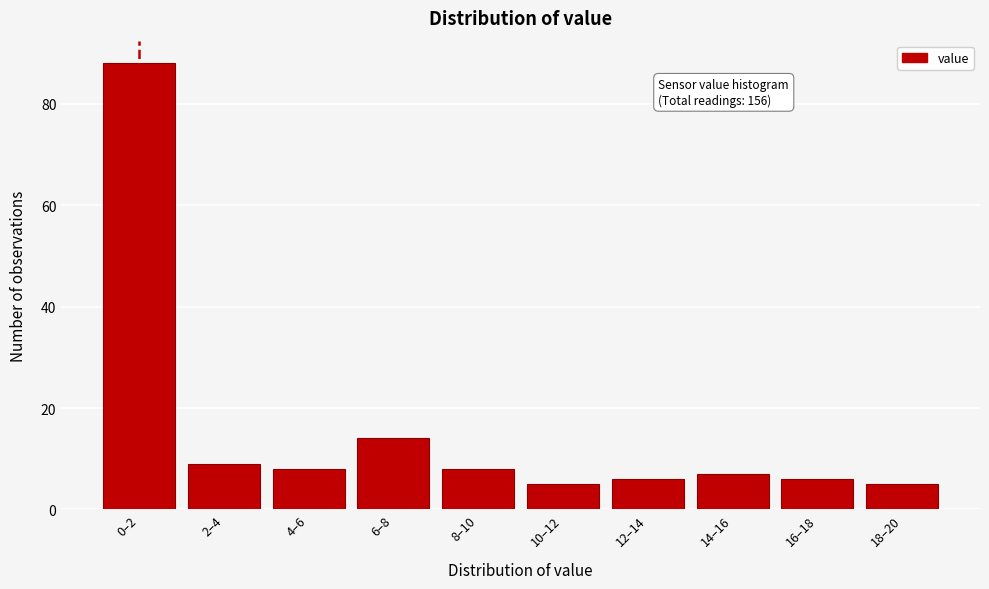

Reading left to right, extract all data points from this chart.

88	9	8	14	8	5	6	7	6	5